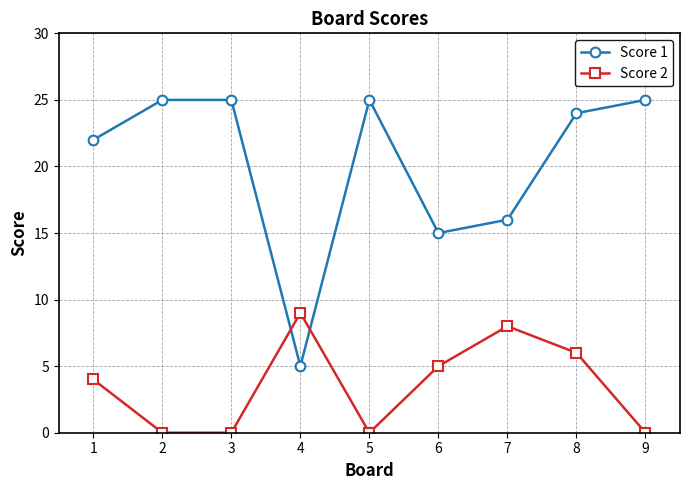

In Score 2, how many points are higher than both neighbors (excluding endpoints)?

2